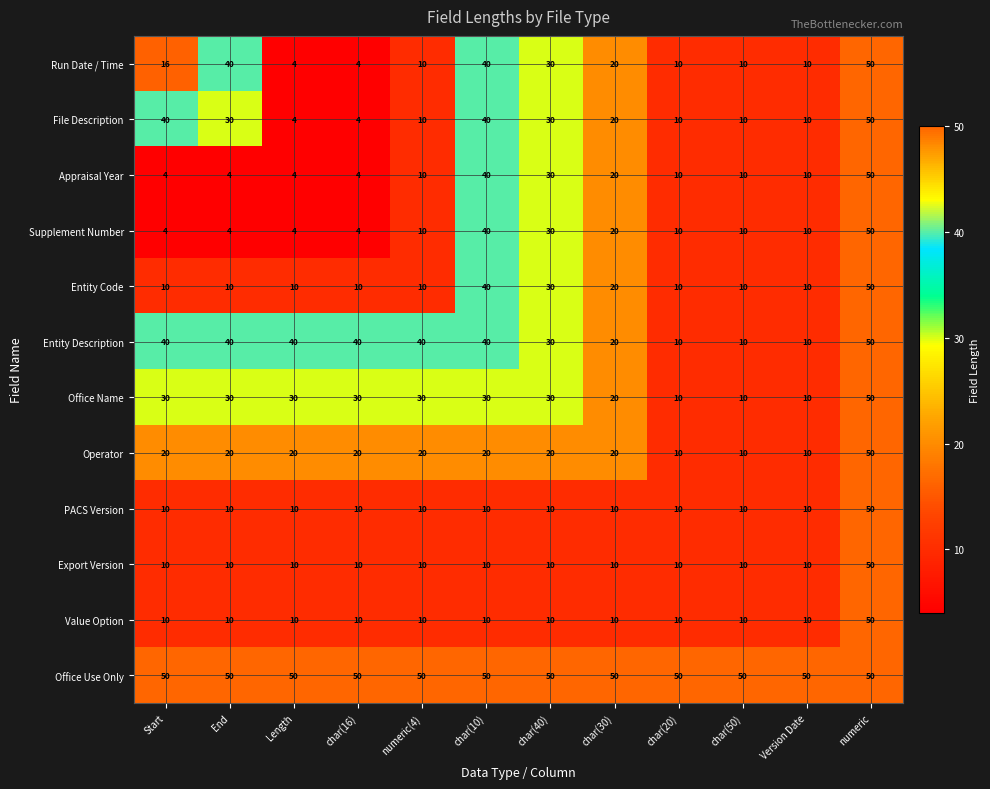

Which series has the largest total across all categories?

Office Use Only